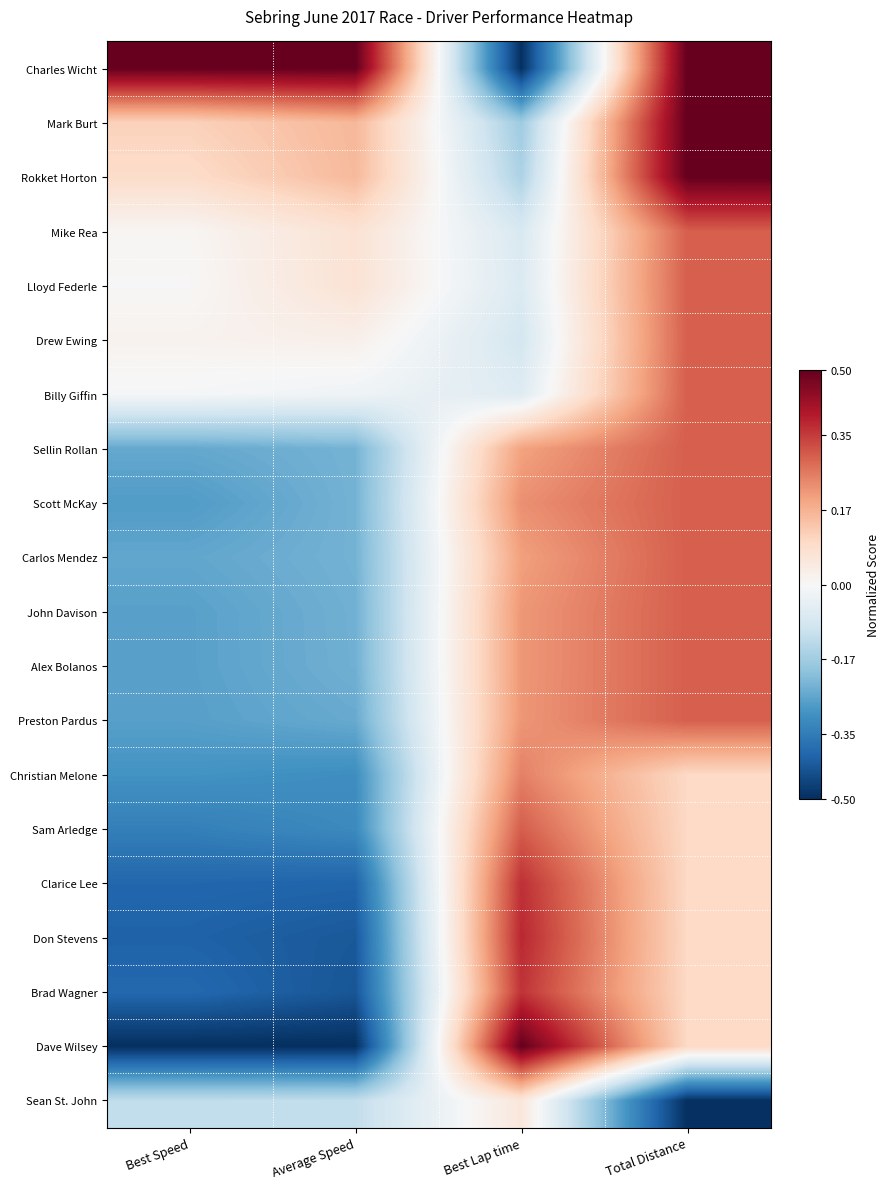

At which category is the sum across all series the highest?

Total Distance